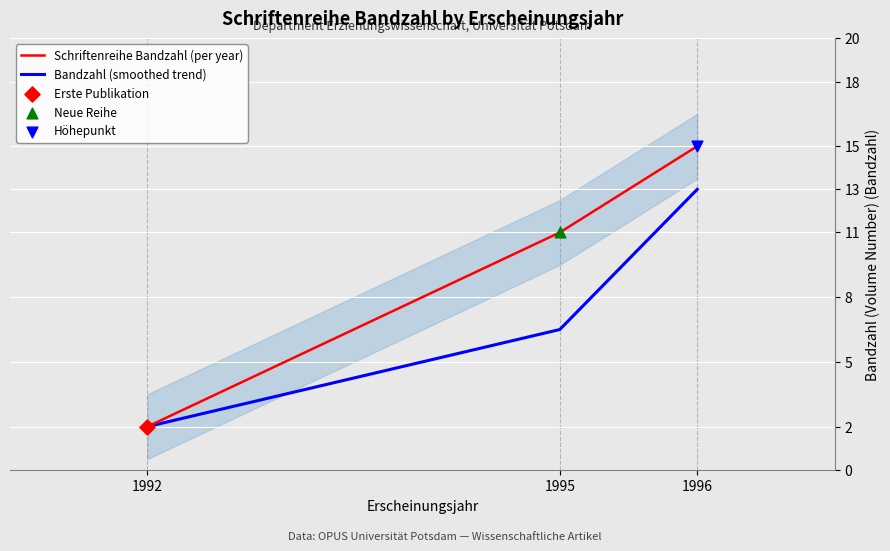

Is the value of Schriftenreihe Bandzahl (per year) at 1996 greater than the value of Bandzahl (smoothed trend) at 1995?

Yes